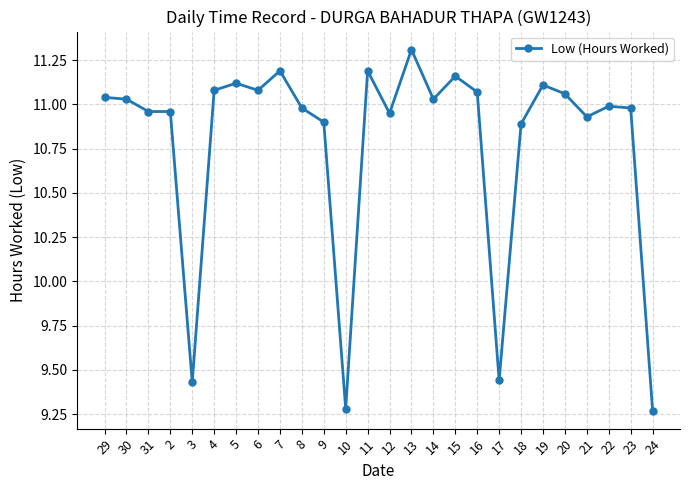

What is the maximum value shown in the chart?

11.3